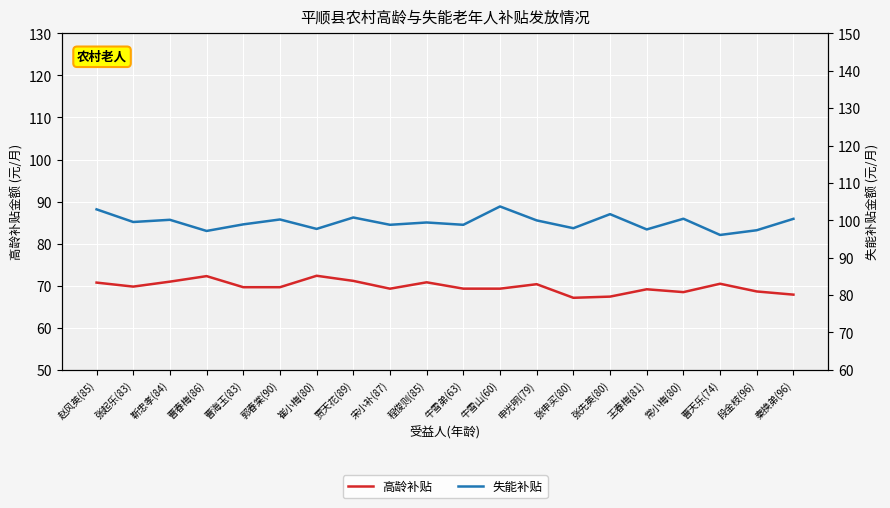

True or false: 失能补贴 and 高龄补贴 cross at least once.

False